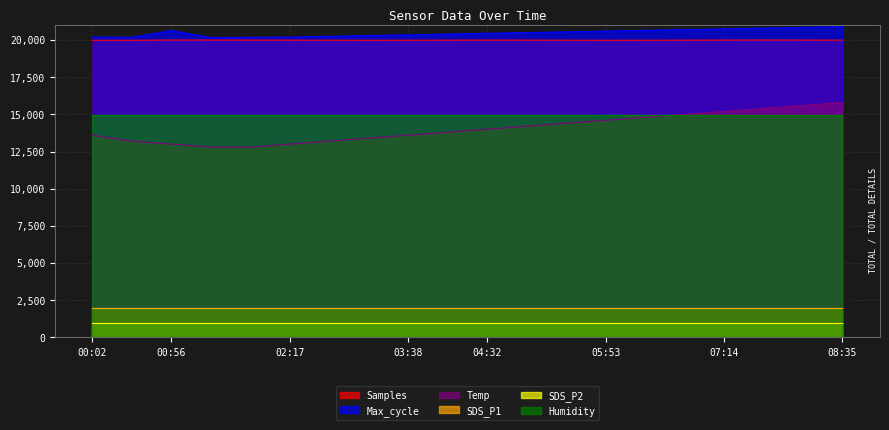

Which series has the largest range (max minus min)?

Temp